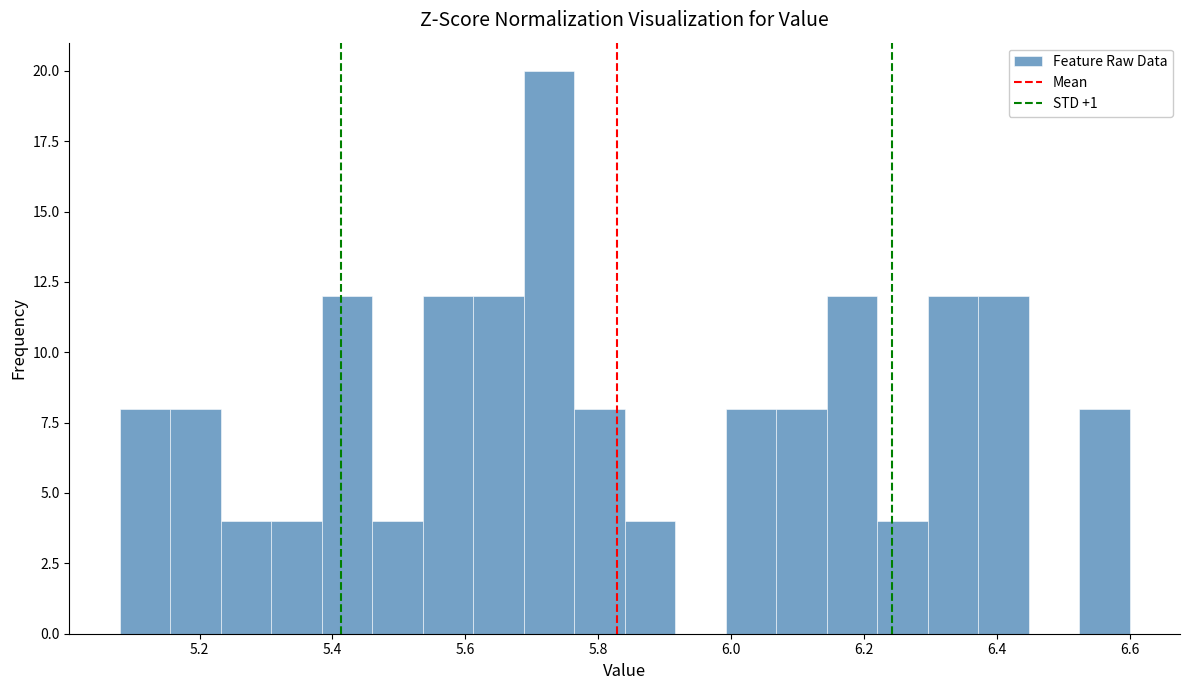

Read against the x-axis, roughly where is the centre of the tallest bar?

5.72